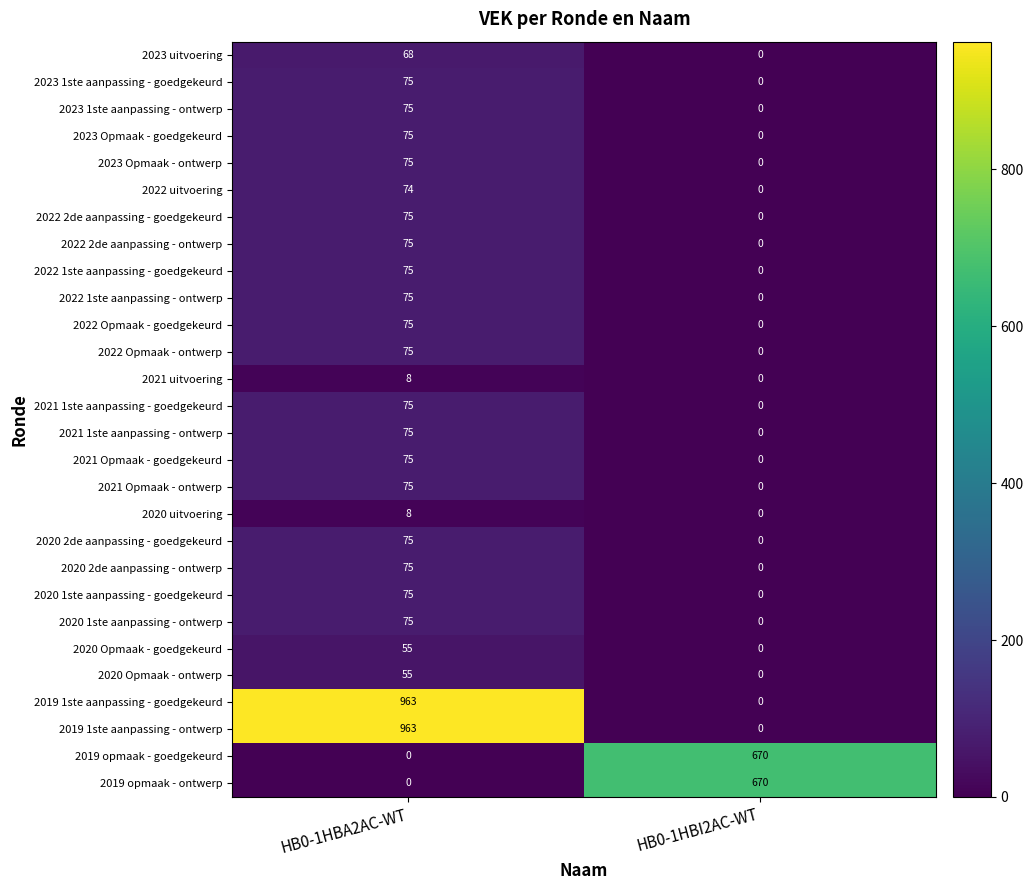

The value of 2023 uitvoering at HB0-1HBA2AC-WT is 17. True or false?

False